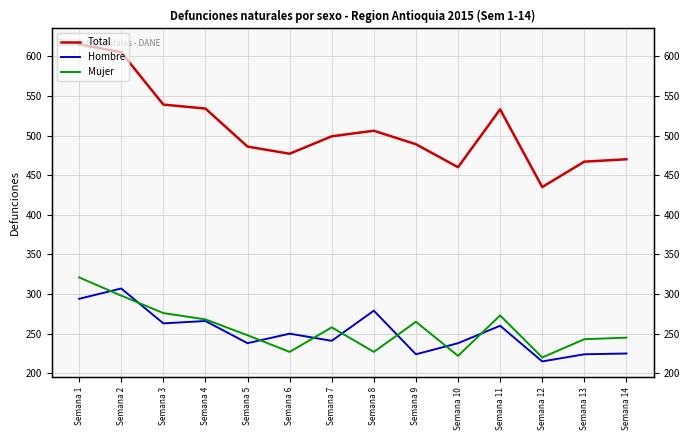

At which category is the sum across all series the highest?

Semana 1